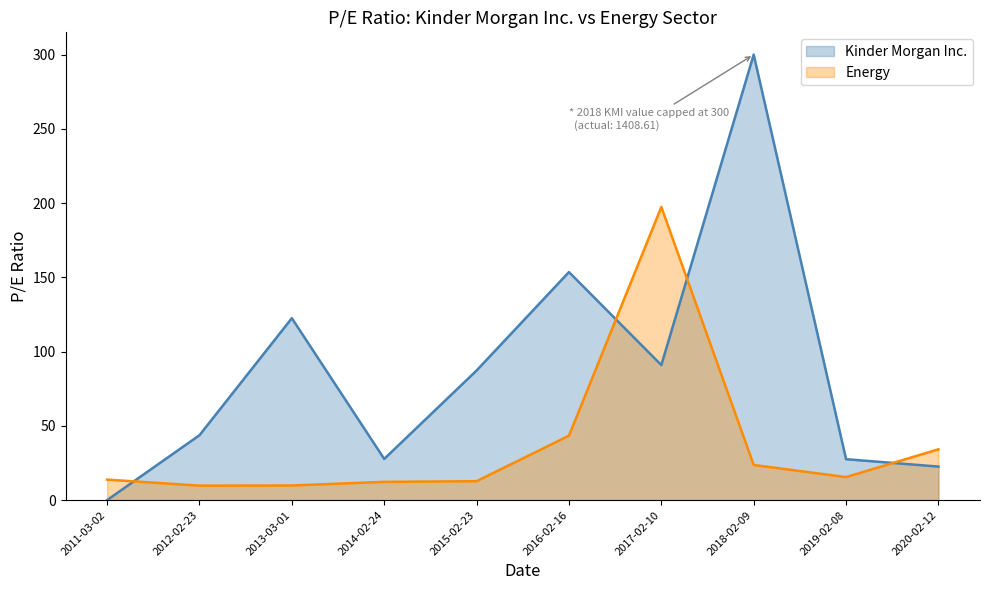

Where is the first local minimum?

2012-02-23